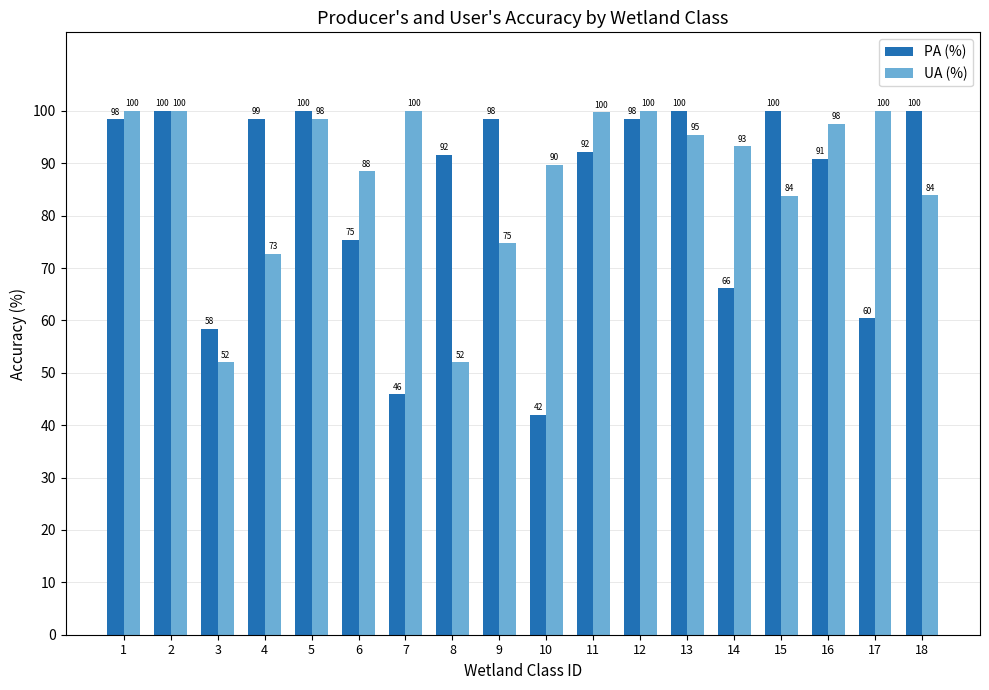

Read the UA (%) value at 10.

89.7